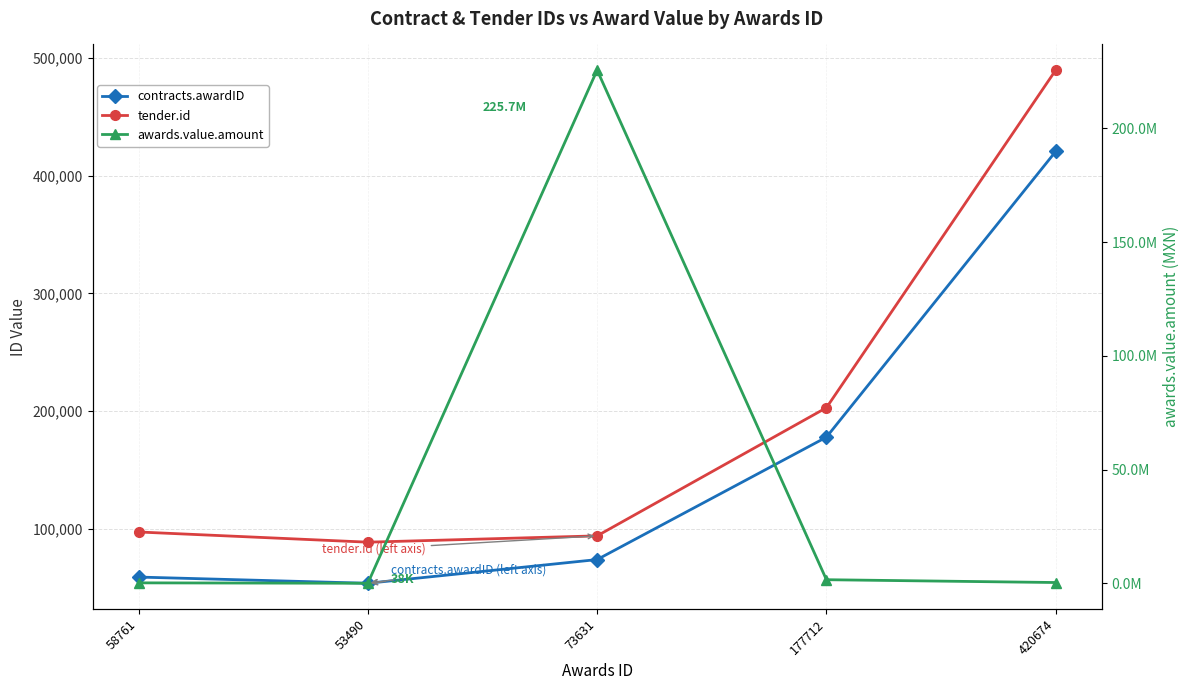

True or false: tender.id and contracts.awardID intersect in this chart.

False